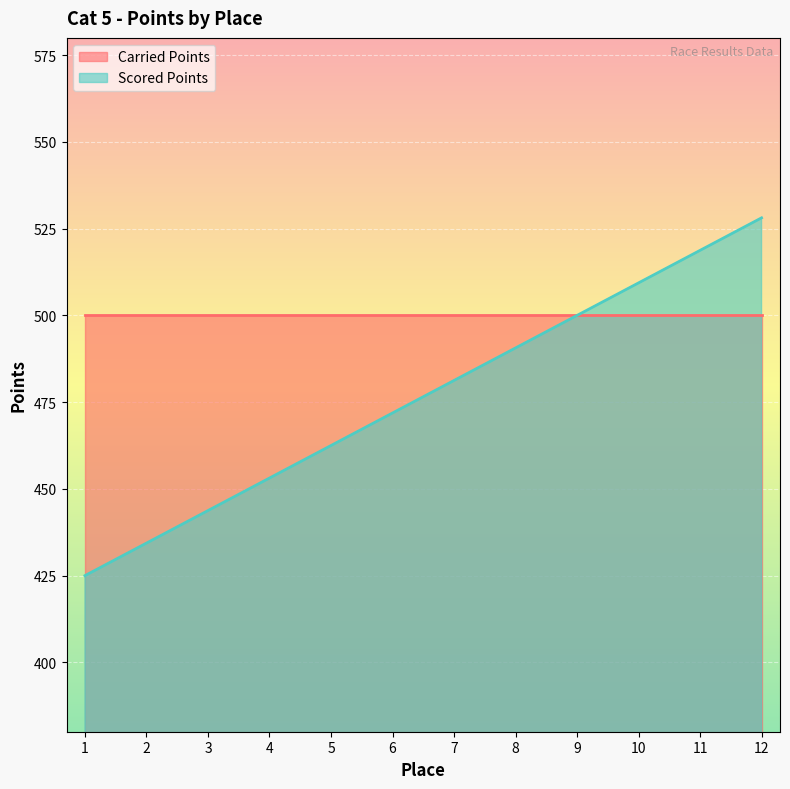

Is it true that the value at 2 is 132.6?

False